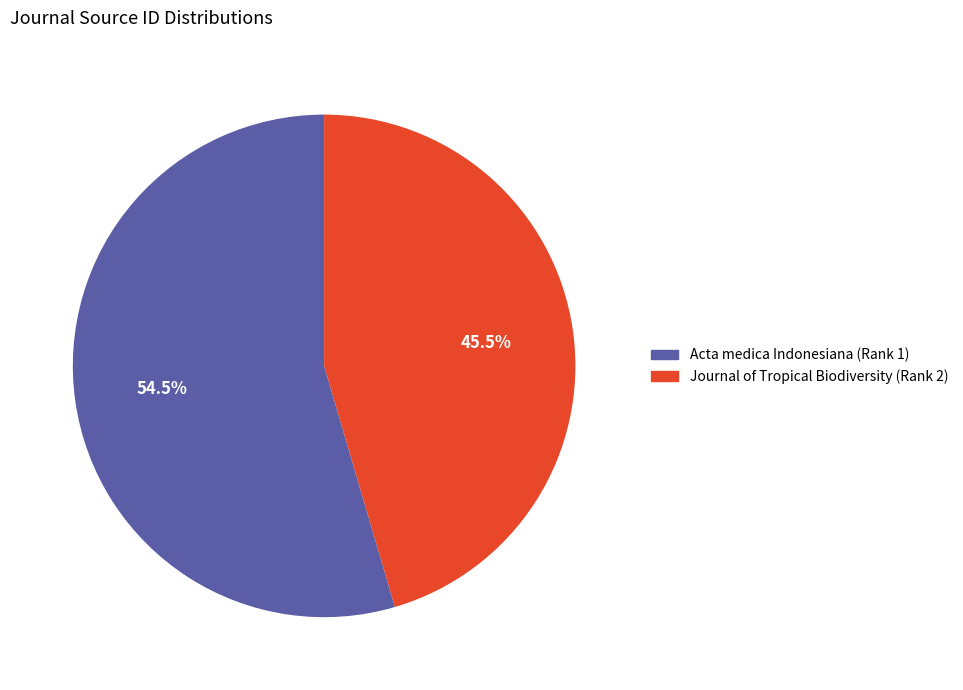

How many slices are in this pie chart?

2